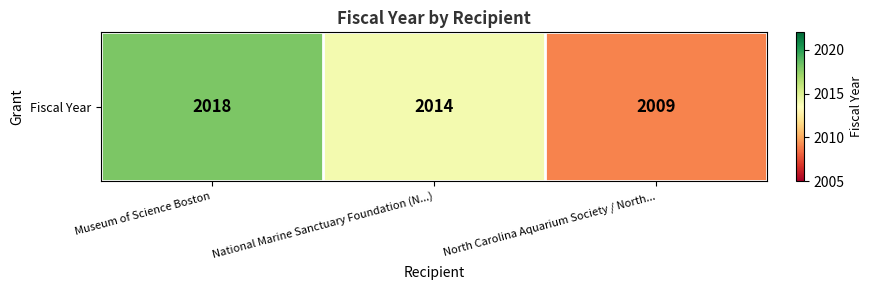

List the labels in order of value, largest first.

Museum of Science Boston, National Marine Sanctuary Foundation (N...), North Carolina Aquarium Society / North...